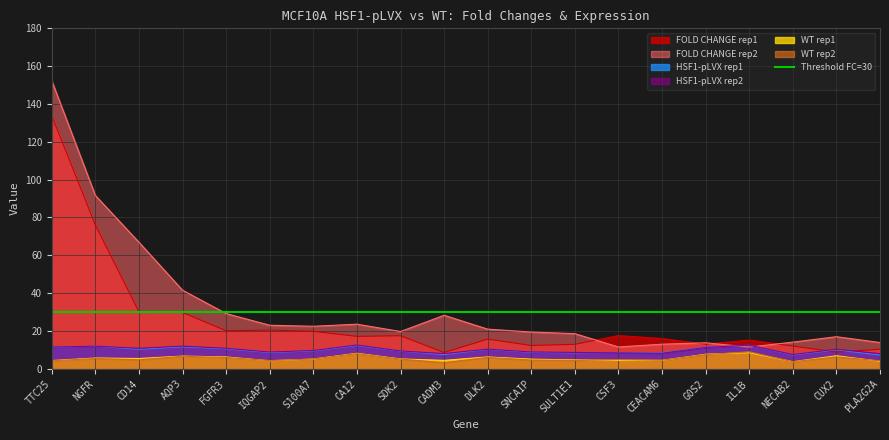

What is the value of the FOLD CHANGE rep2 point at the 12th from the left?

19.3